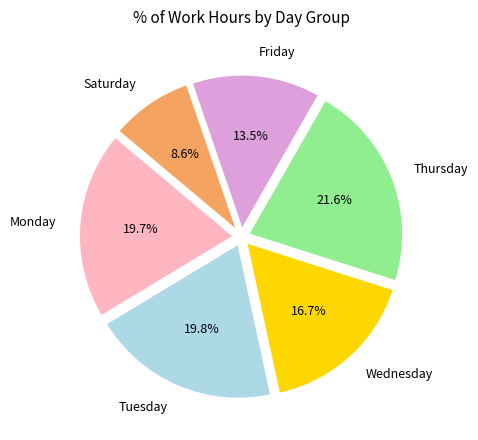

Between Wednesday and Friday, which is larger?

Wednesday